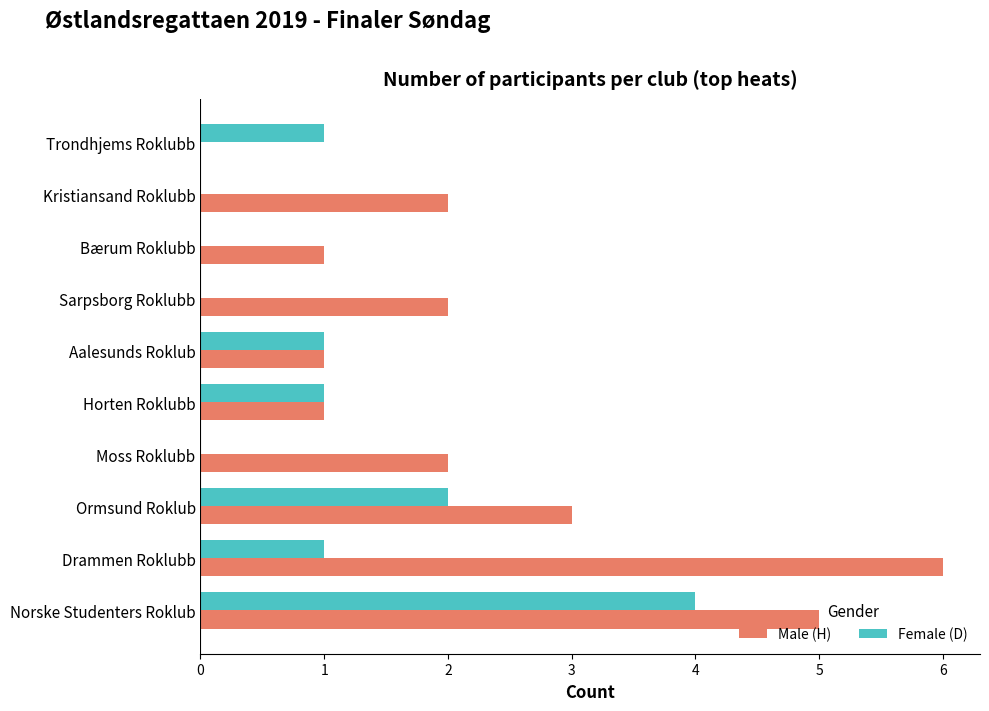

What is the total value across all series at Norske Studenters Roklub?

9